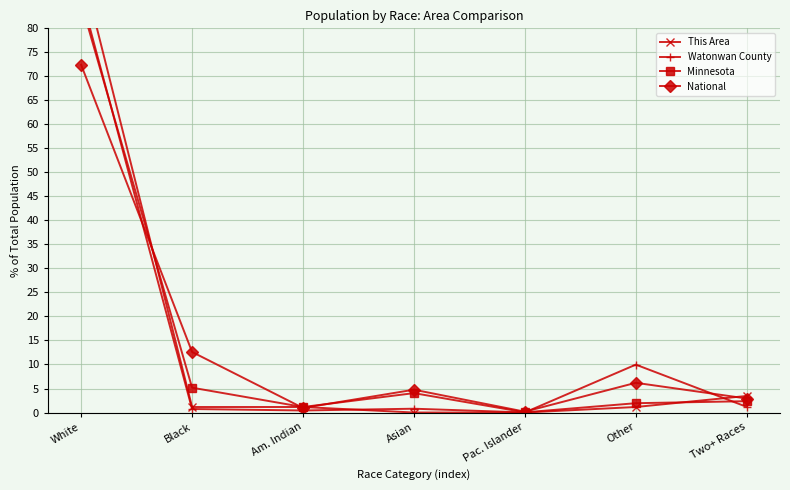

Between which two adjacent categories do Watonwan County and Minnesota first intersect?

White and Black